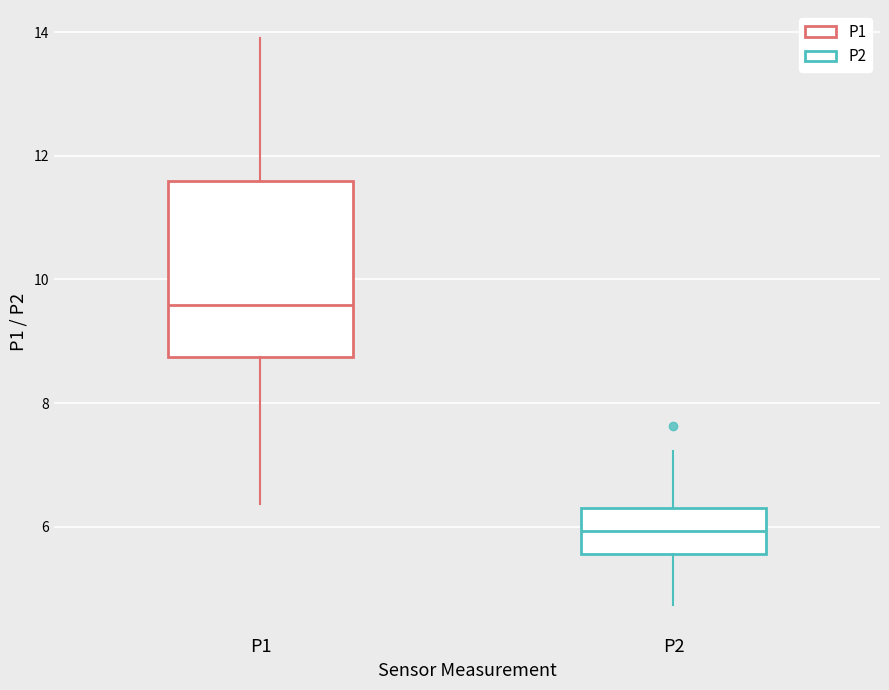

Comparing the boxes themselves (not the whiskers), which one is the tallest?

P1